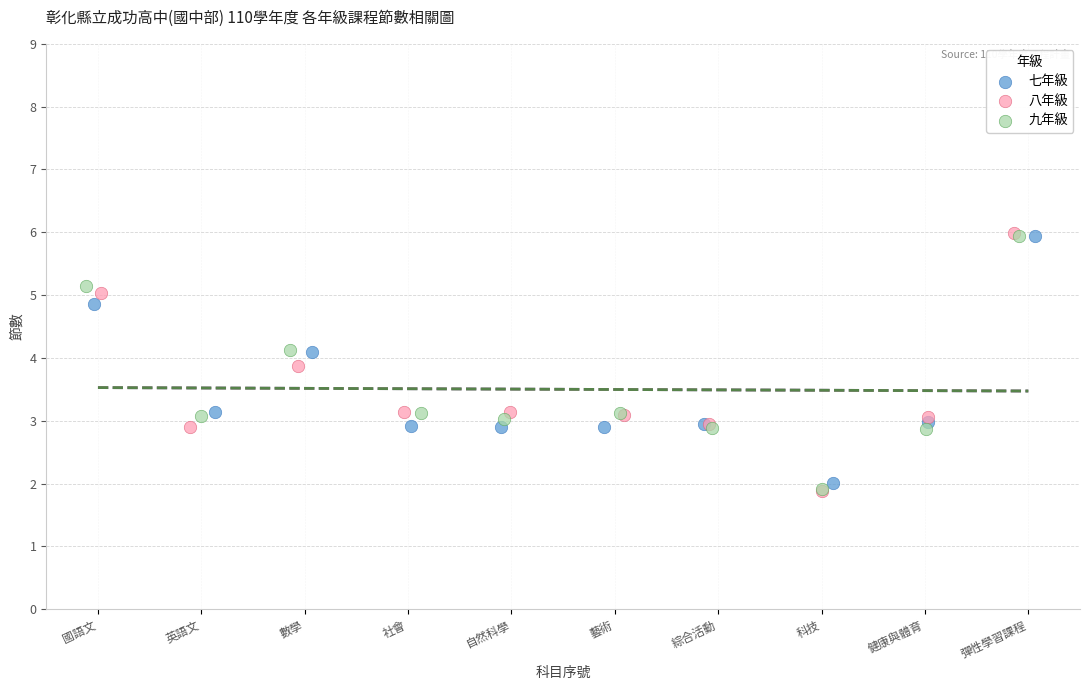

Which series has the largest Y range (max minus min)?

八年級